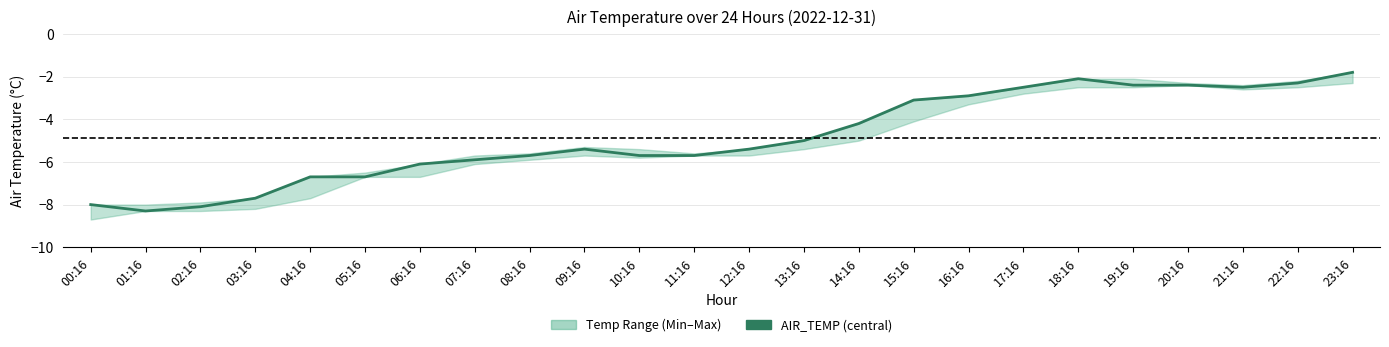

Which category has the highest value across all series?

23:16